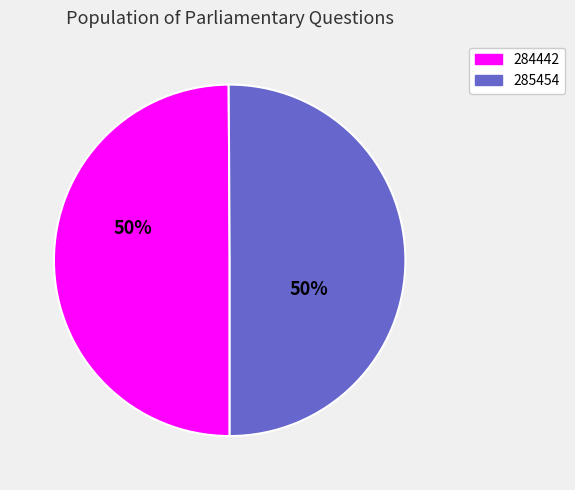

Is it true that 285454 is 50% of the pie?

True